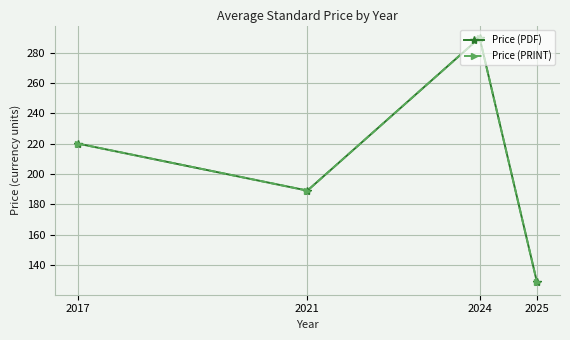

Where is Price (PDF) nearest to the value 209?

2017